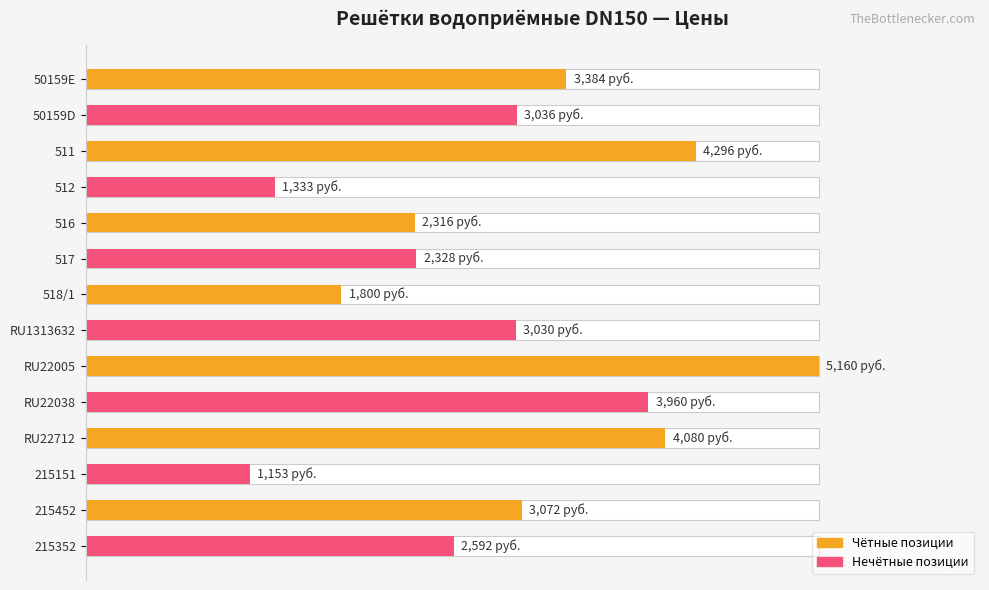

Is it true that the value at RU22712 is 4080?

True